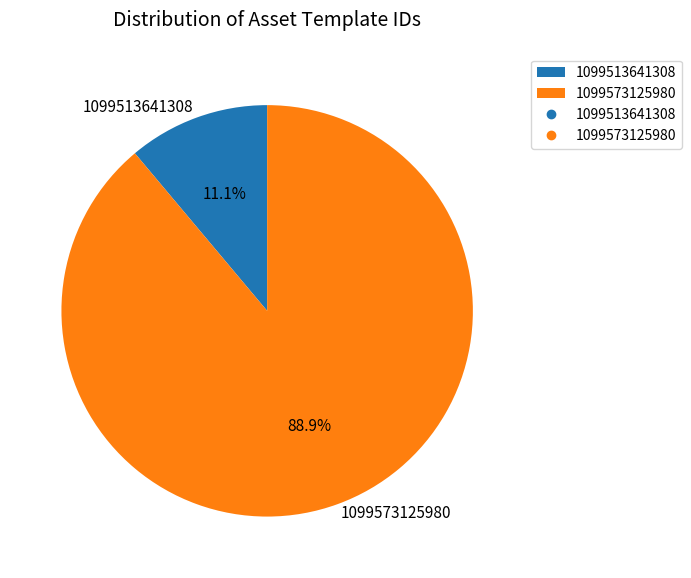

What percentage do 1099513641308 and 1099573125980 together represent?

100.0%